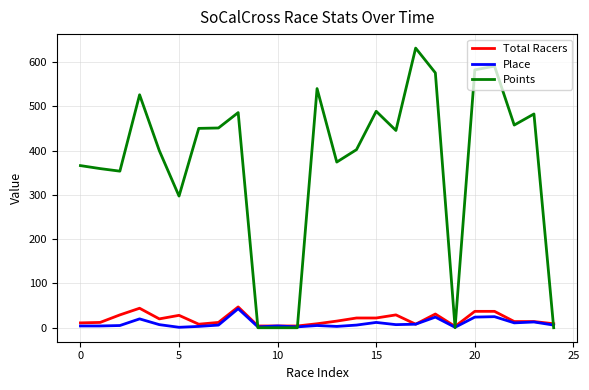

Which series has the largest total across all categories?

Points